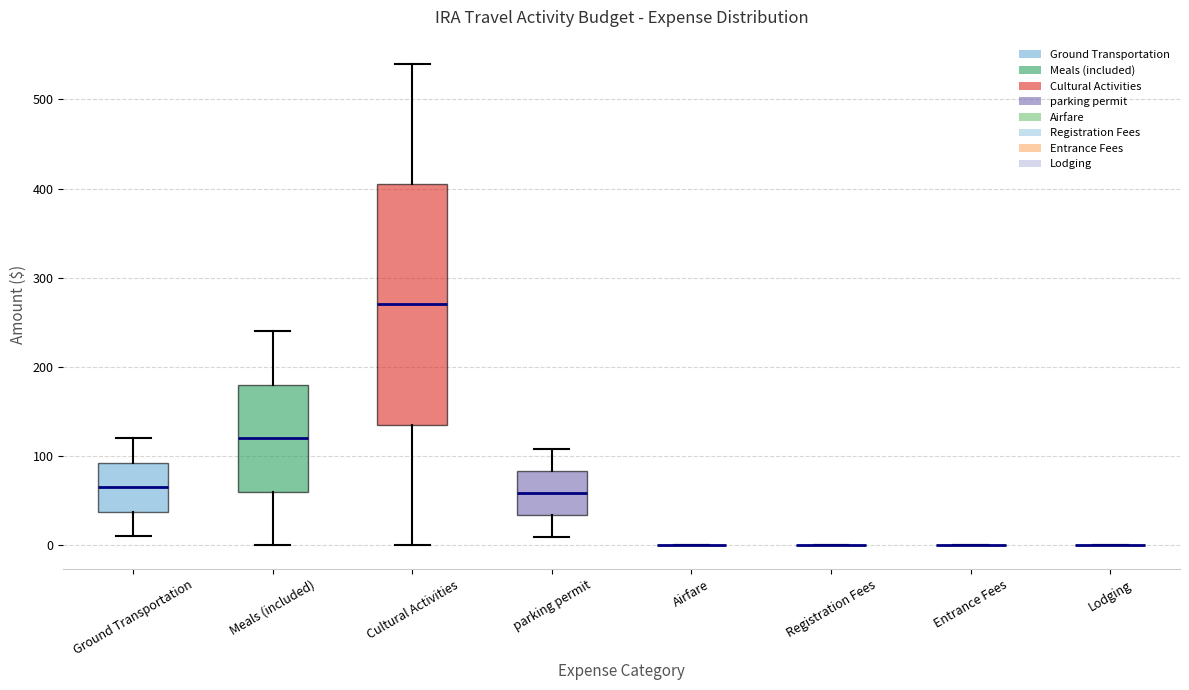

Reading left to right, read every box against the y-axis: the position of its median line, the range the box covers, and the ends of its whiskers. The values are not printed on the chart, so give them approximately, as read against the axis.

Ground Transportation: median 70, box 40 to 90, whiskers 10 to 120
Meals (included): median 120, box 60 to 180, whiskers 0 to 240
Cultural Activities: median 270, box 140 to 410, whiskers 0 to 540
parking permit: median 60, box 30 to 80, whiskers 10 to 110
Airfare: box collapsed to a line at 0, whiskers 0 to 0
Registration Fees: box collapsed to a line at 0, whiskers 0 to 0
Entrance Fees: box collapsed to a line at 0, whiskers 0 to 0
Lodging: box collapsed to a line at 0, whiskers 0 to 0